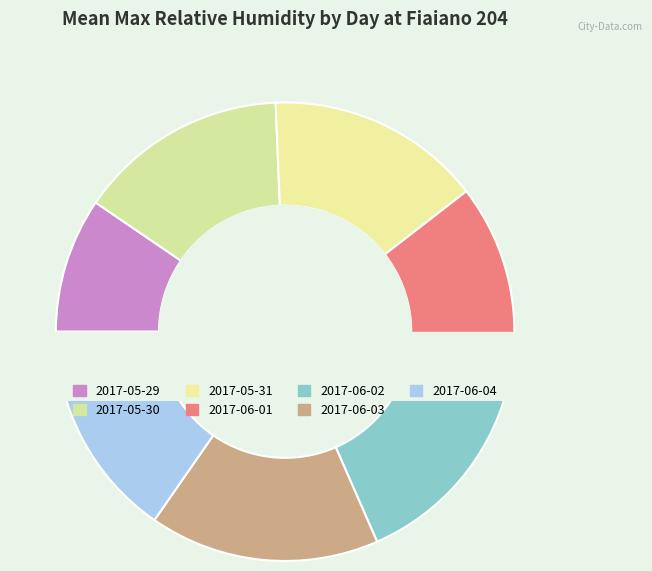

To the nearest percent, what percentage of the pie is 2017-06-03?

16%